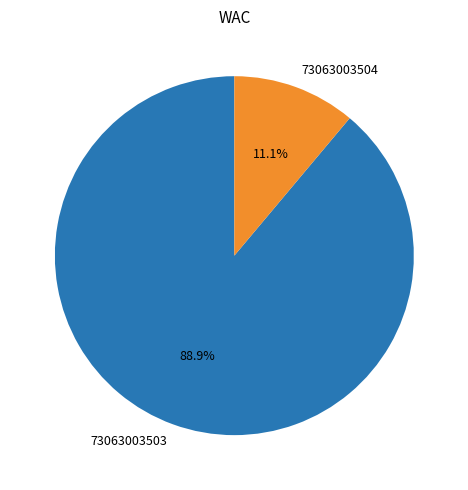

To the nearest percent, what is the combined percentage of 73063003503 and 73063003504?

100%